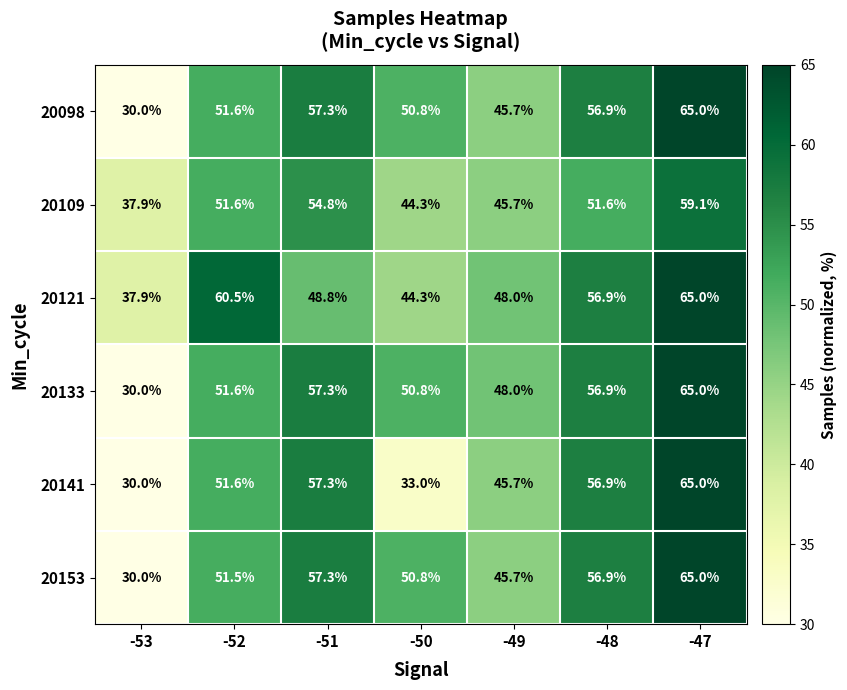

Read the 20121 value at -51.

48.8